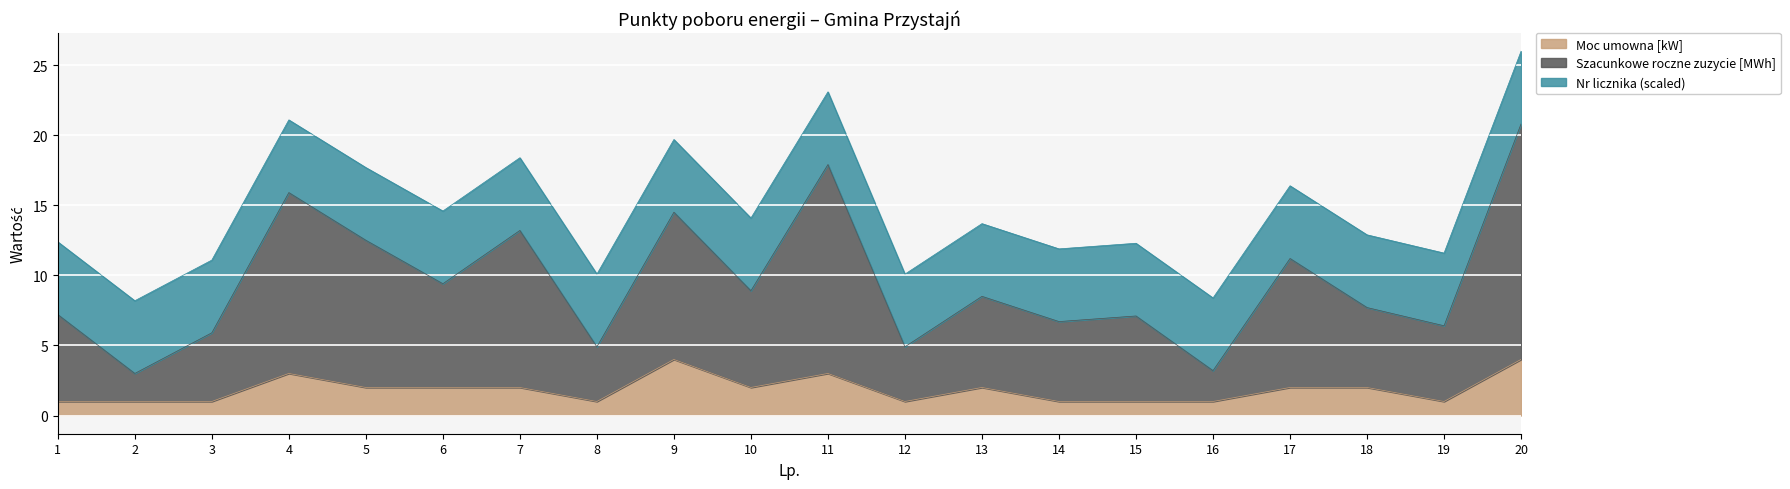

Which series has the widest spread of values?

Szacunkowe roczne zuzycie [MWh]